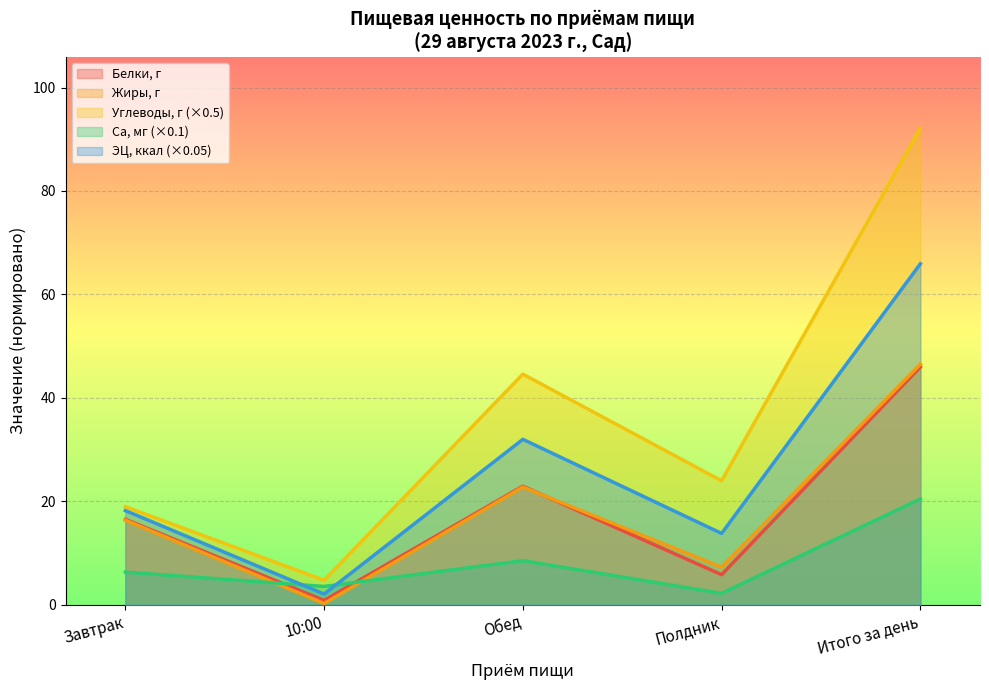

At which category is the sum across all series the highest?

Итого за день